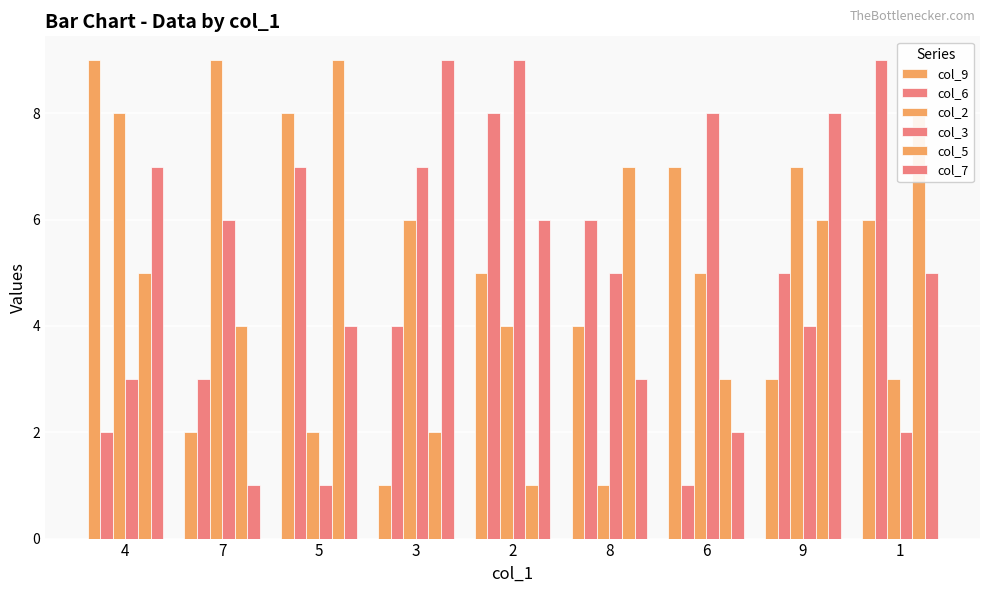

What is the average value of the col_9 series?

5